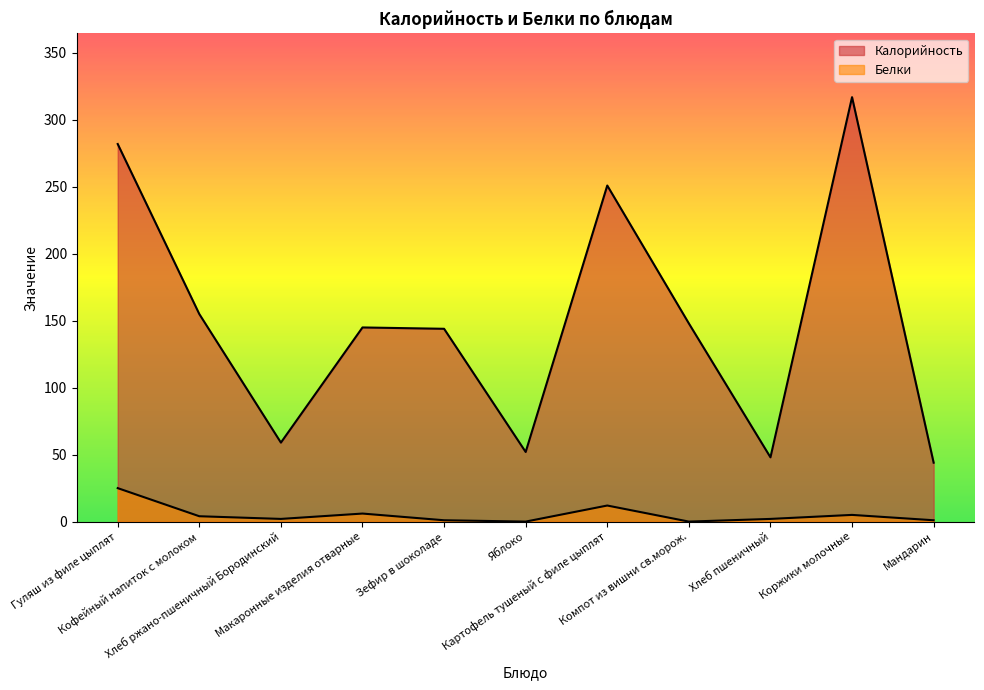

How many series are shown in this chart?

2